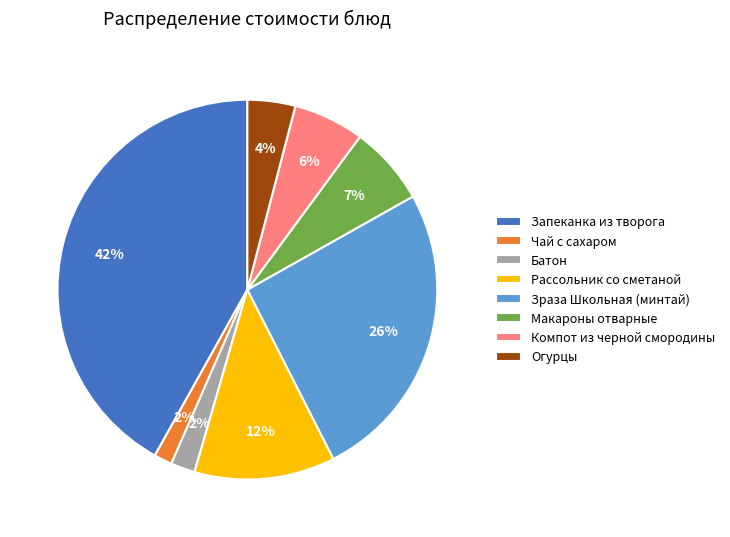

Is there a majority slice in this chart?

No